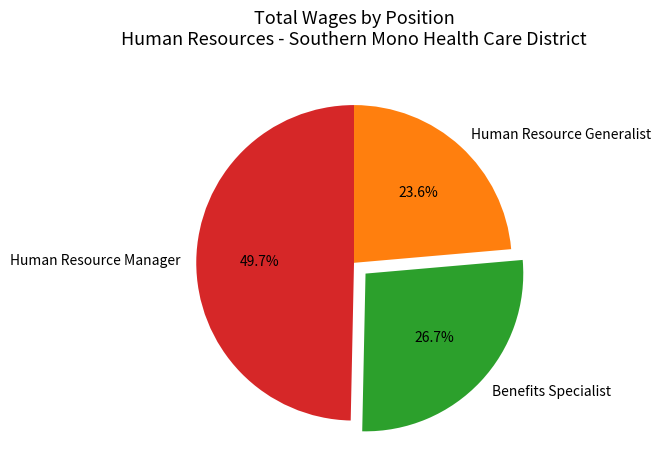

How many segments does this pie chart have?

3